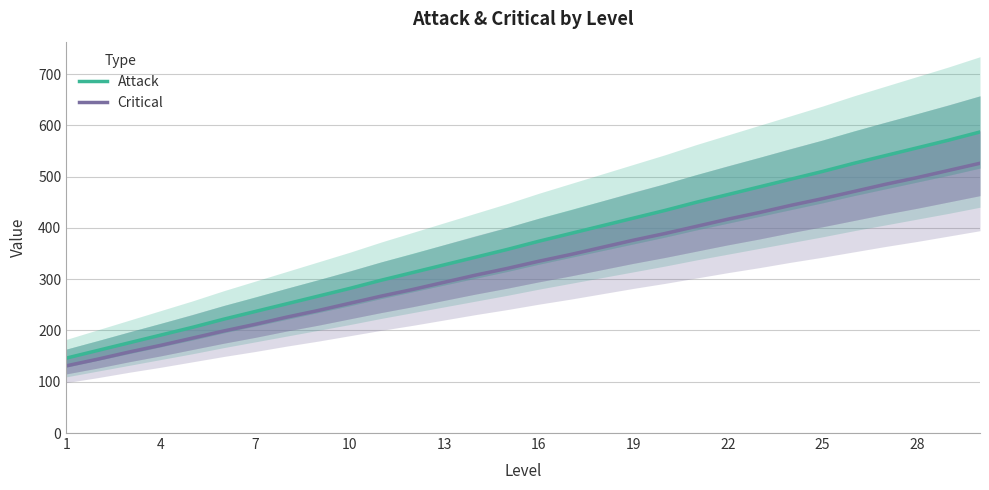

True or false: Attack and Critical cross at least once.

False